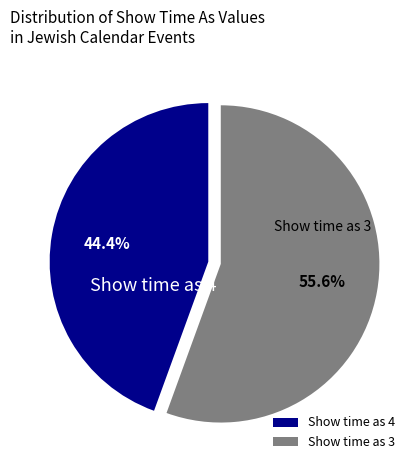

Which has a higher value, Show time as 4 or Show time as 3?

Show time as 3